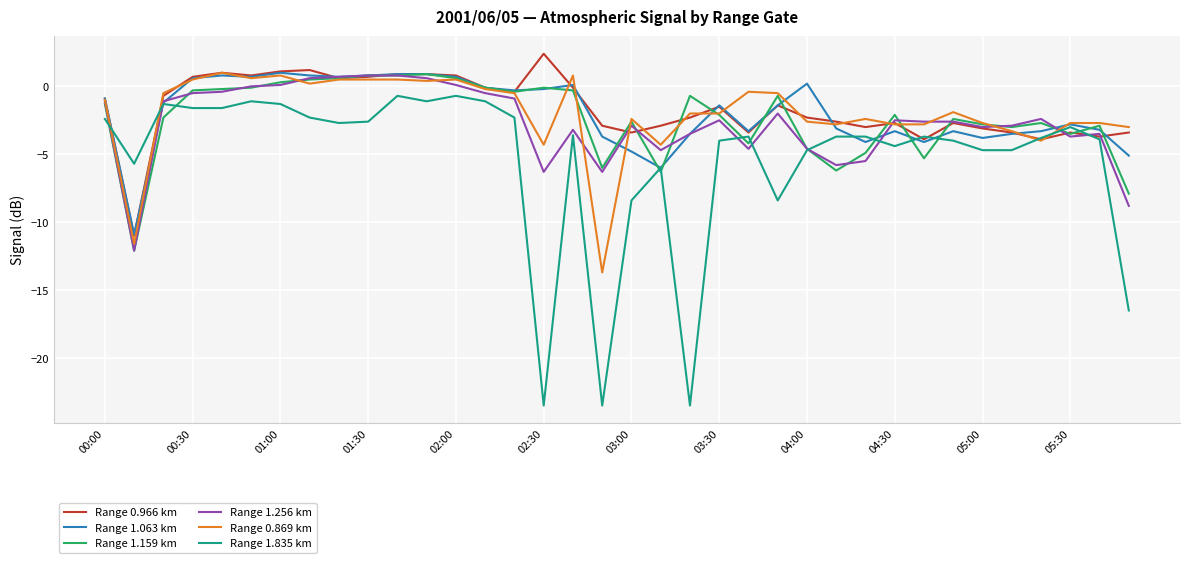

True or false: Range 1.256 km and Range 1.835 km cross at least once.

True